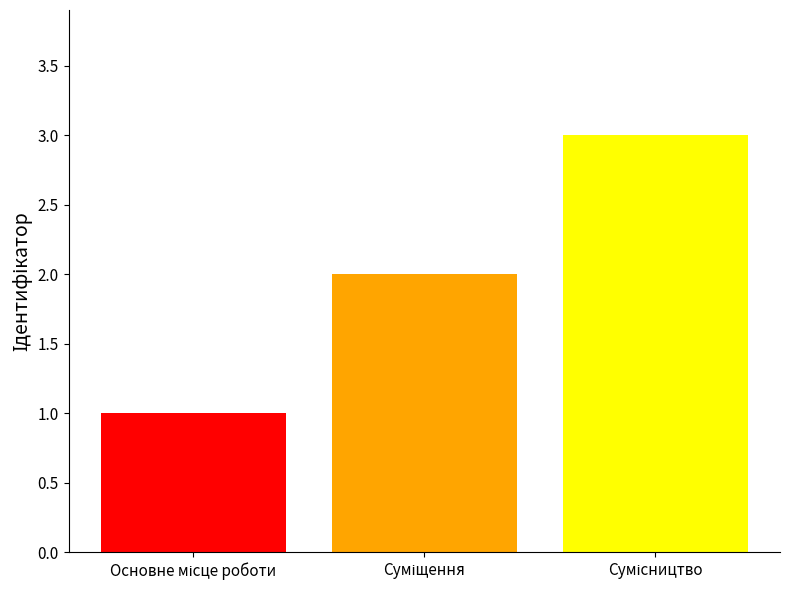

What is the maximum value shown in the chart?

3